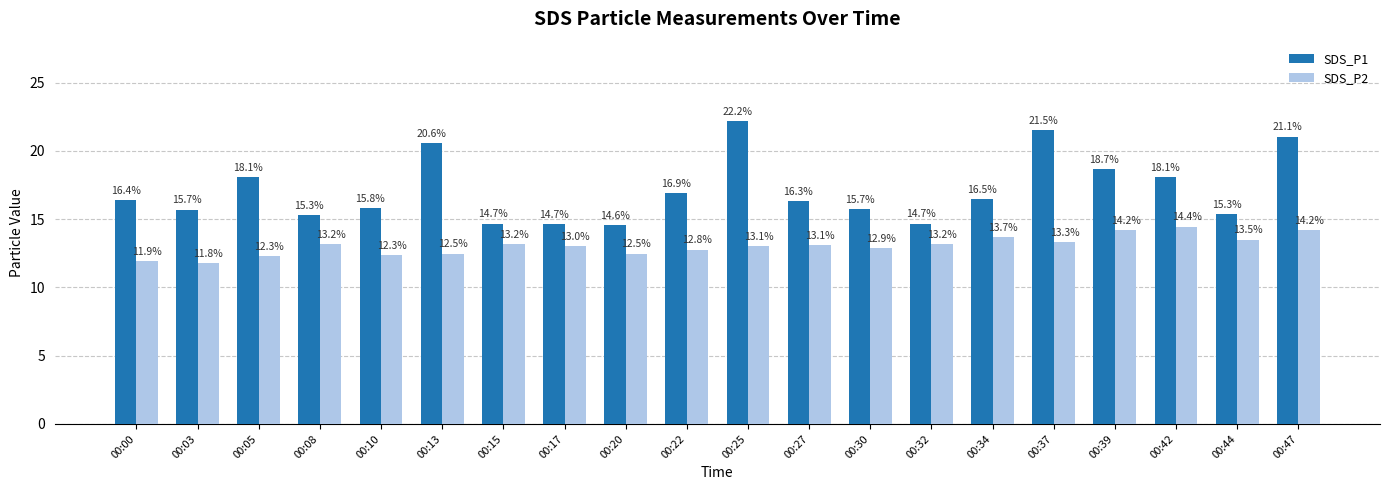

True or false: SDS_P2 has a value of 24.7 at 00:47.

False